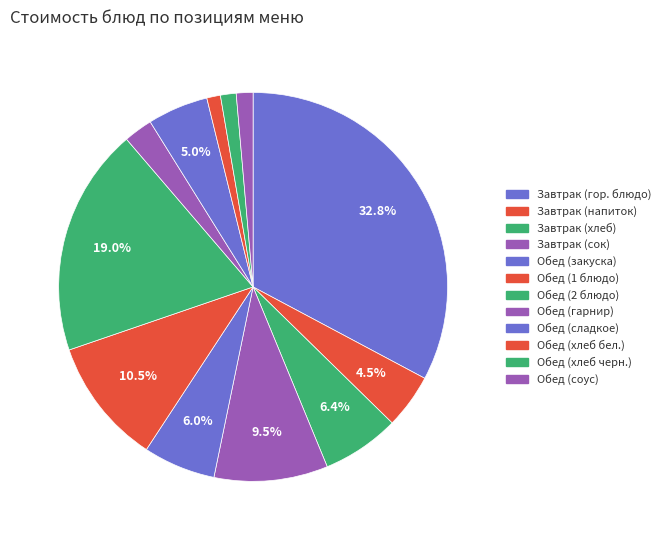

How many segments does this pie chart have?

12